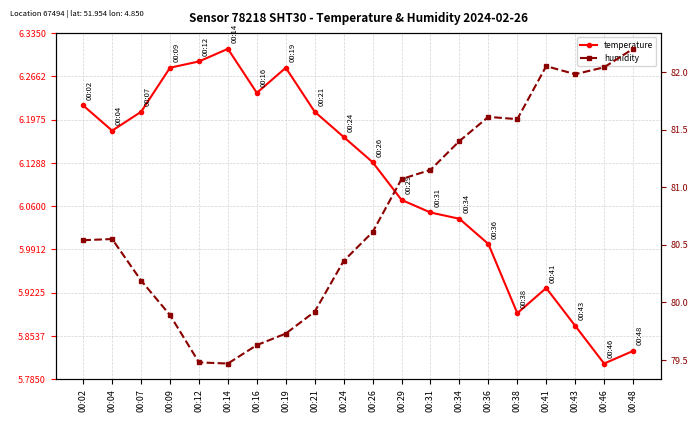

True or false: temperature and humidity cross at least once.

False